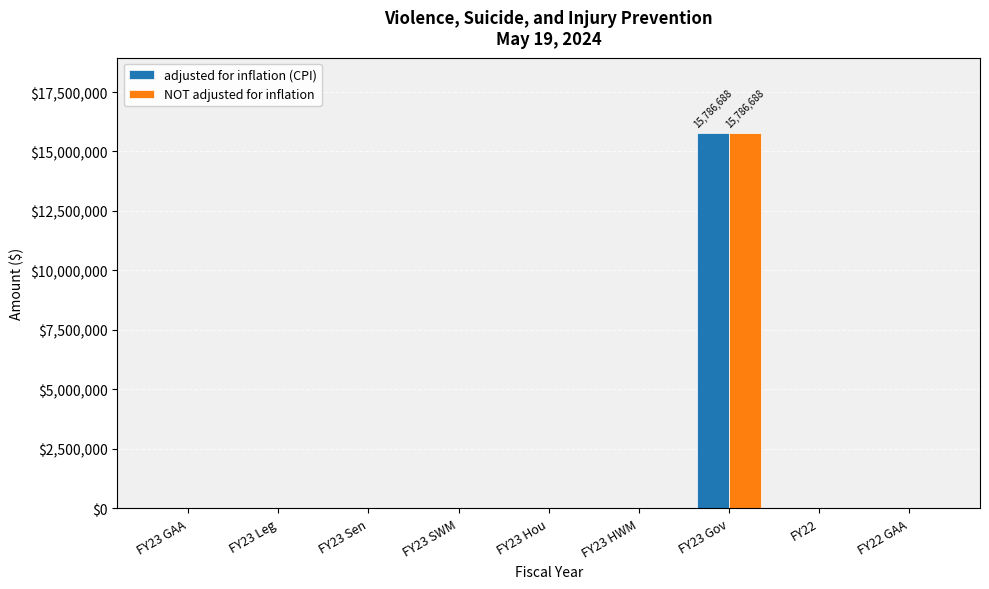

Reading left to right, list all the values displayed in this chart.

adjusted for inflation (CPI): 0	0	0	0	0	0	15786688	0	0
NOT adjusted for inflation: 0	0	0	0	0	0	15786688	0	0